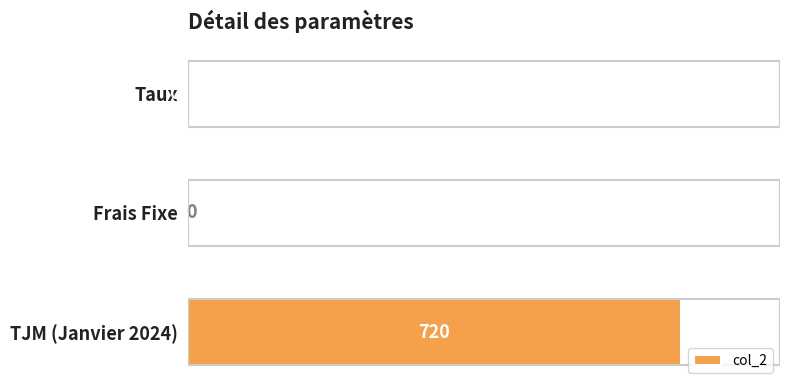

What is the greatest value displayed?

720.0